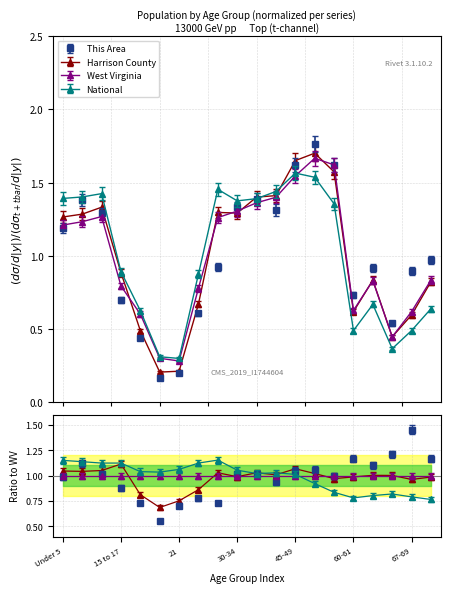

Is it true that West Virginia equals 0.7 at 45-49?

False